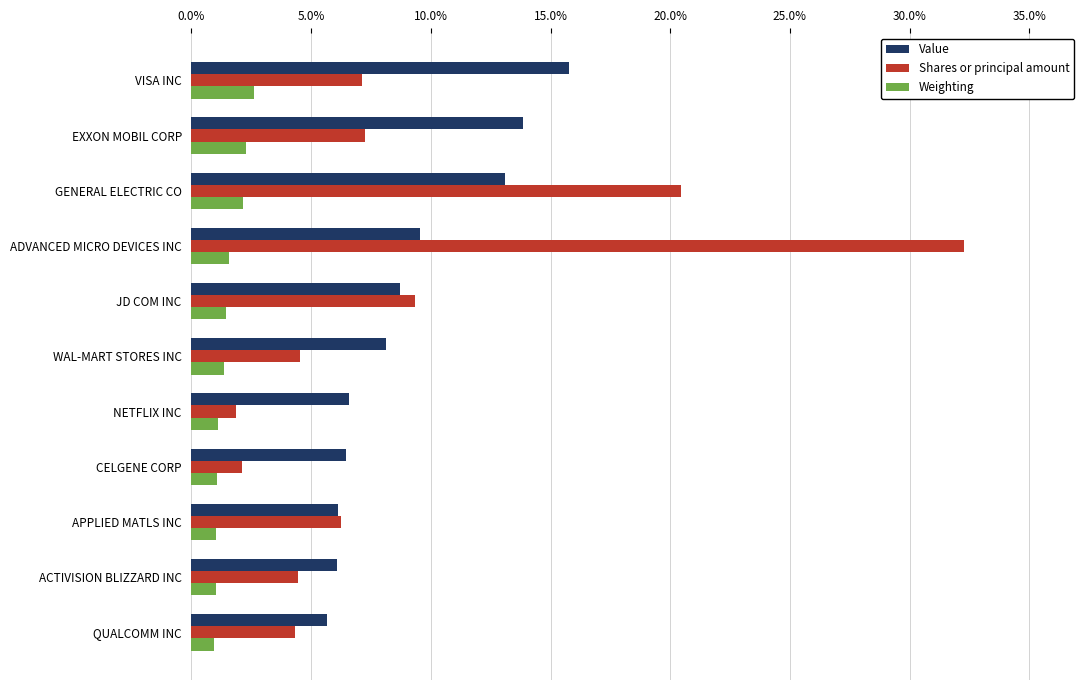

What is the smallest value displayed?

0.9